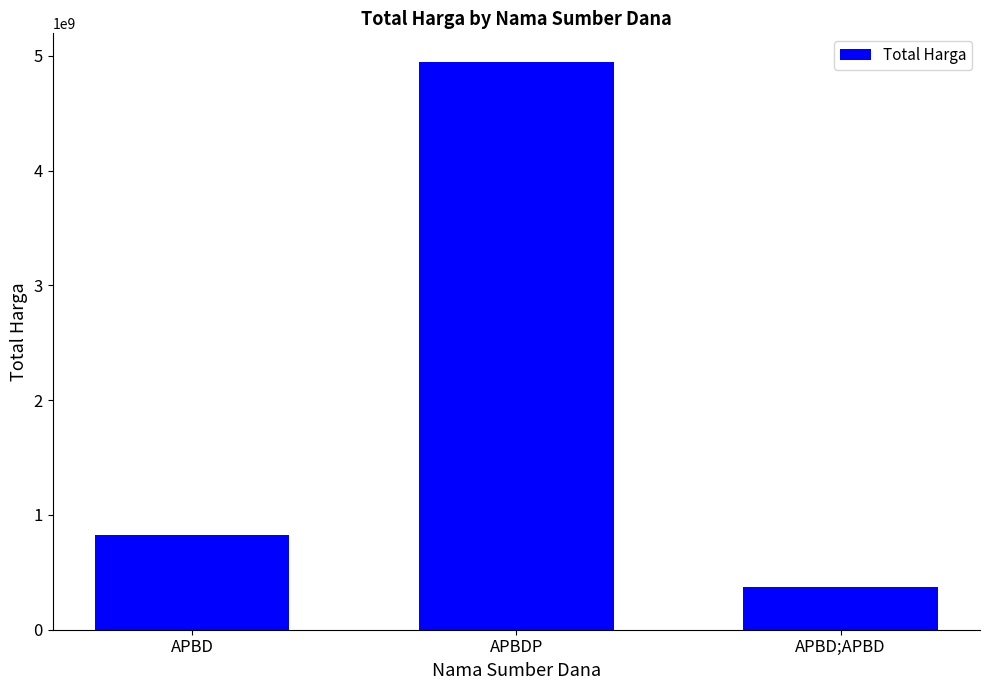

Reading left to right, what are all the values shown in this chart?

APBD=821122745	APBDP=4948960940	APBD;APBD=373404000